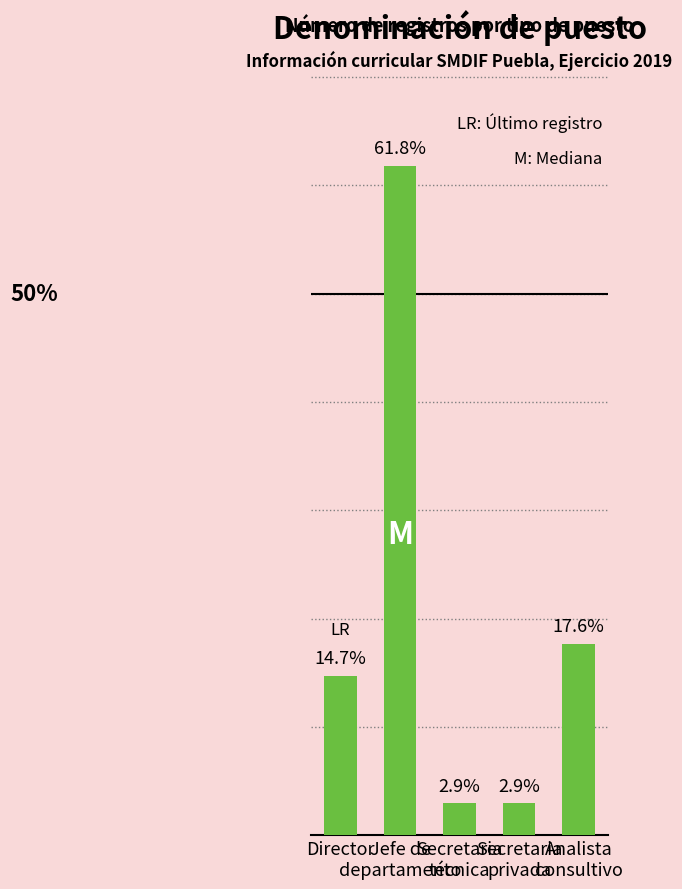

What is the average value?

20.0